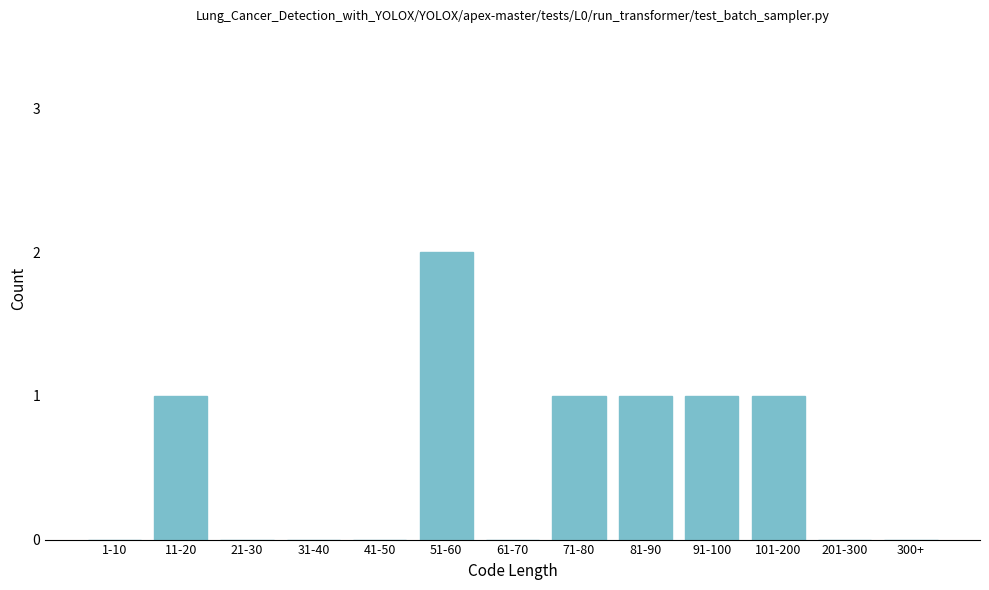

Reading left to right, list all the values displayed in this chart.

1-10=0	11-20=1	21-30=0	31-40=0	41-50=0	51-60=2	61-70=0	71-80=1	81-90=1	91-100=1	101-200=1	201-300=0	300+=0